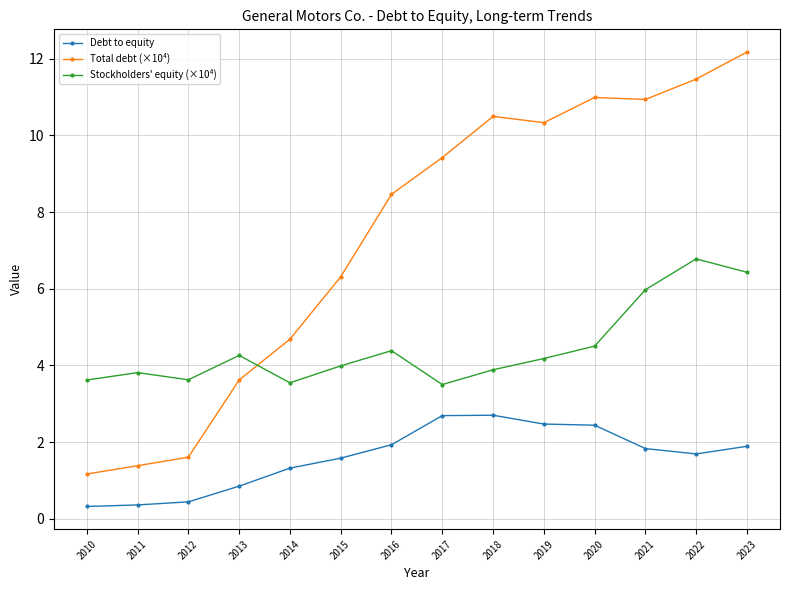

What is the sum of the Stockholders' equity (×10⁴) values at 2023 and 2016?

10.8